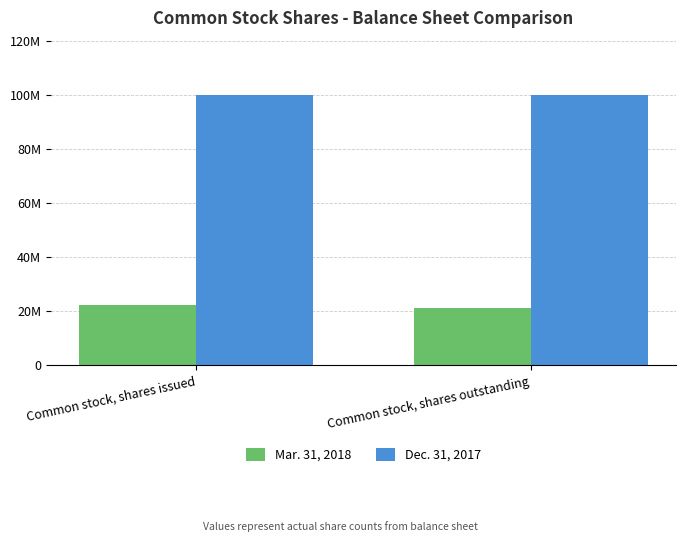

What are all the series names shown in the legend?

Mar. 31, 2018, Dec. 31, 2017